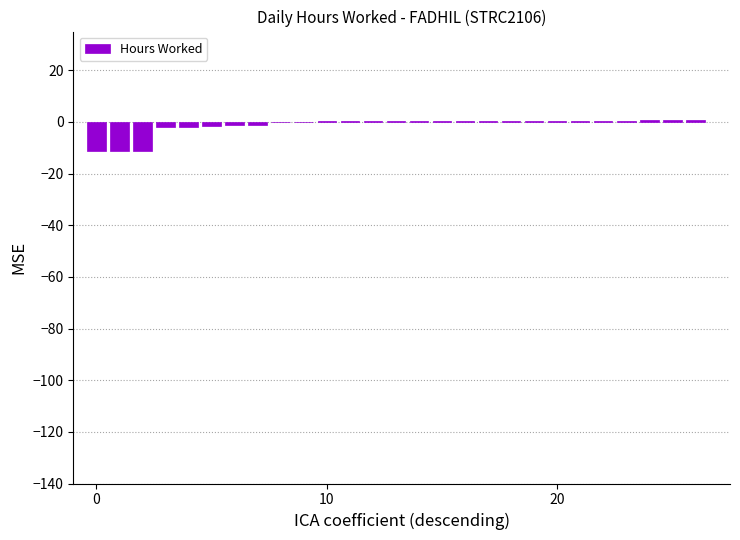

What is the sum of all values?

-33.7